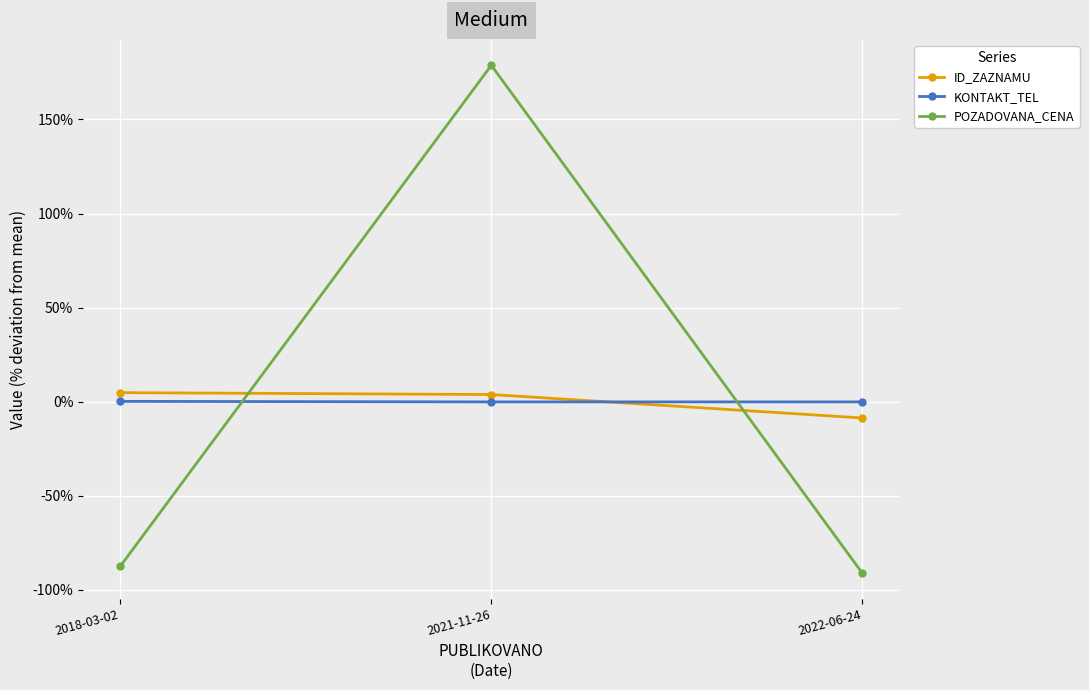

Where is POZADOVANA_CENA nearest to the value 43?

2018-03-02